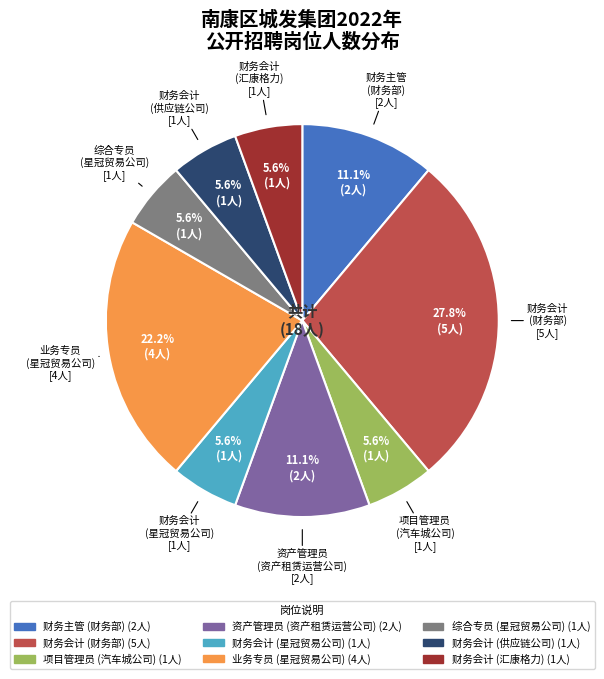

Combined, what portion of the pie is 财务会计 (财务部) and 财务会计 (供应链公司)?

33.3%